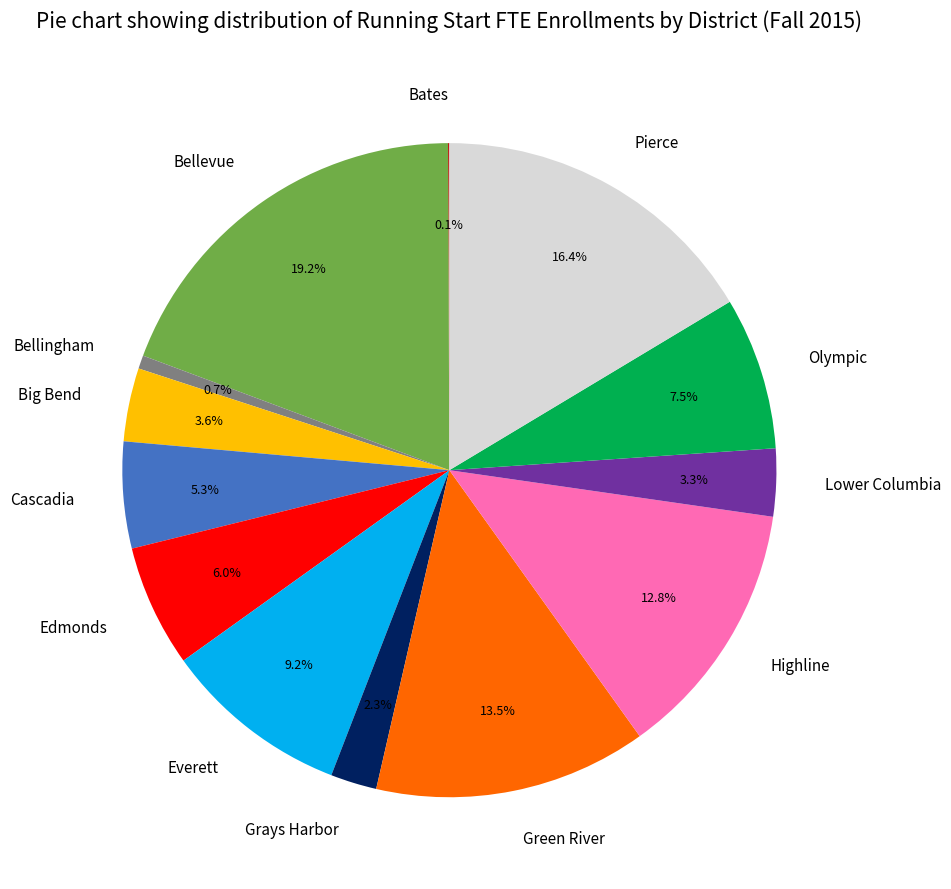

What is the ratio of the value at Bellevue to the value at Everett?

2.1